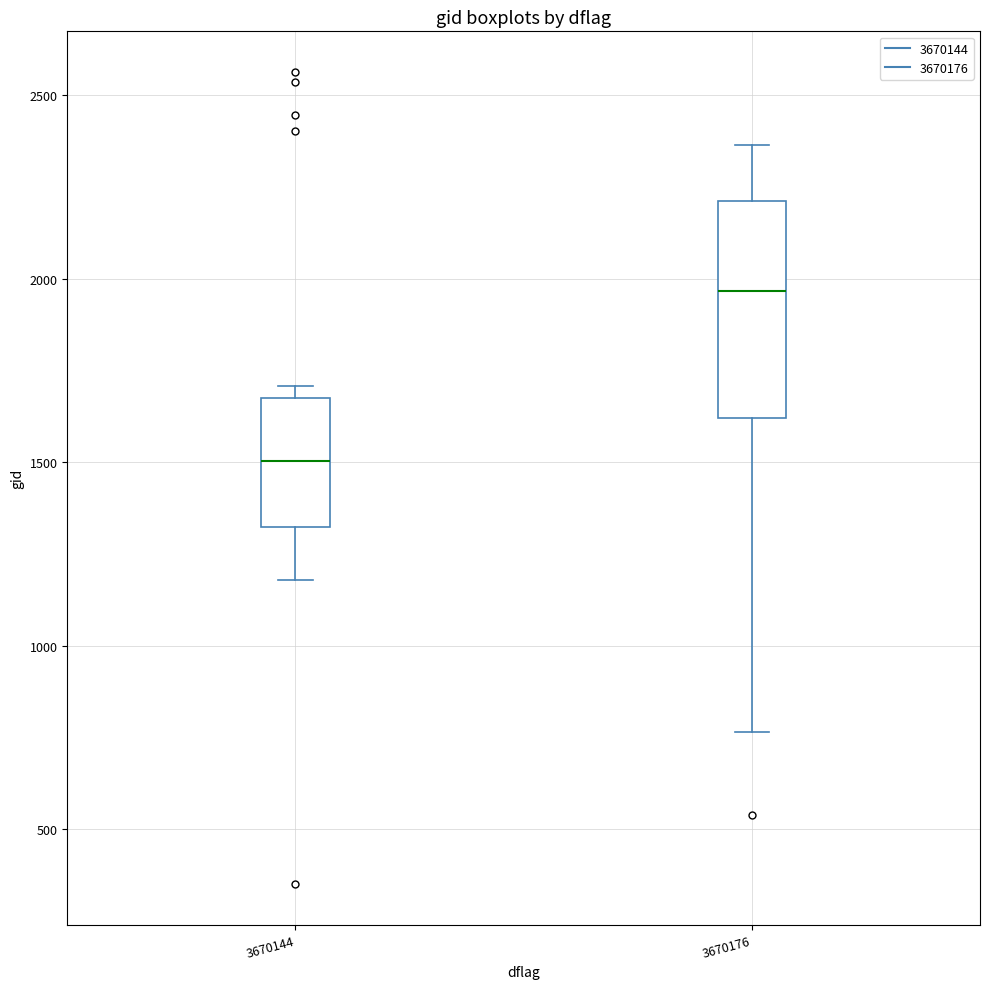

Reading left to right, transcribe this box plot: for each box, give where its median line is, the range the box spans, and where its two whiskers end, as read against the y-axis. The values are not printed on the chart, so give them approximately, as read against the axis.

3670144: median 1500, box 1300 to 1700, whiskers 1200 to 1700 (just above the box's upper edge)
3670176: median 1950, box 1600 to 2200, whiskers 750 to 2350